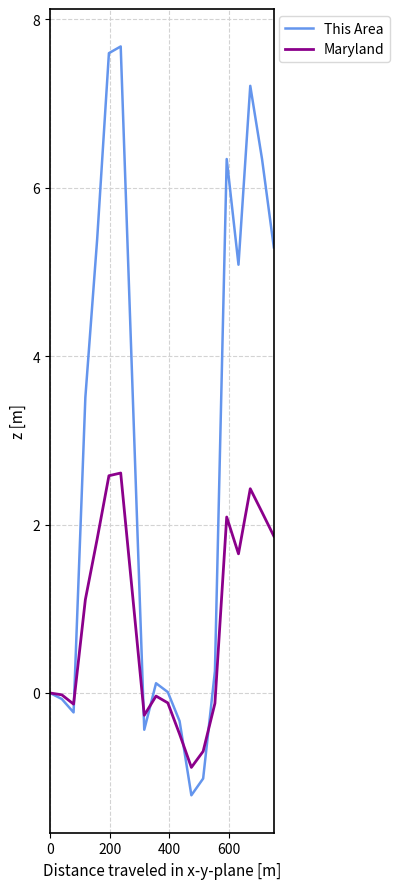

After their last crossing, which series has the higher values: This Area or Maryland?

This Area